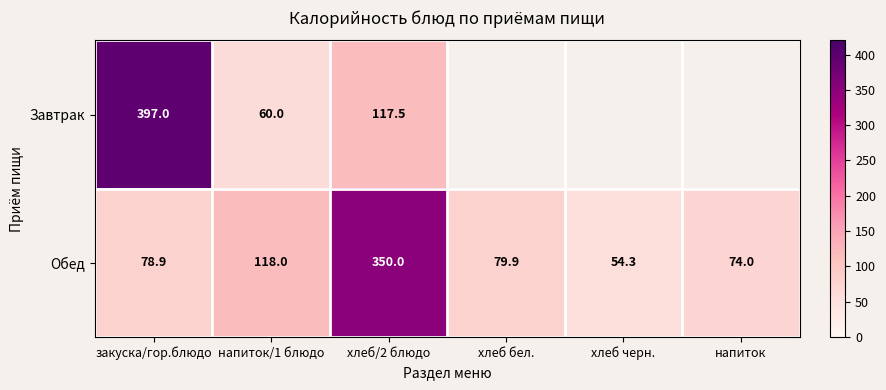

How many values in the Обед series exceed 79?

3